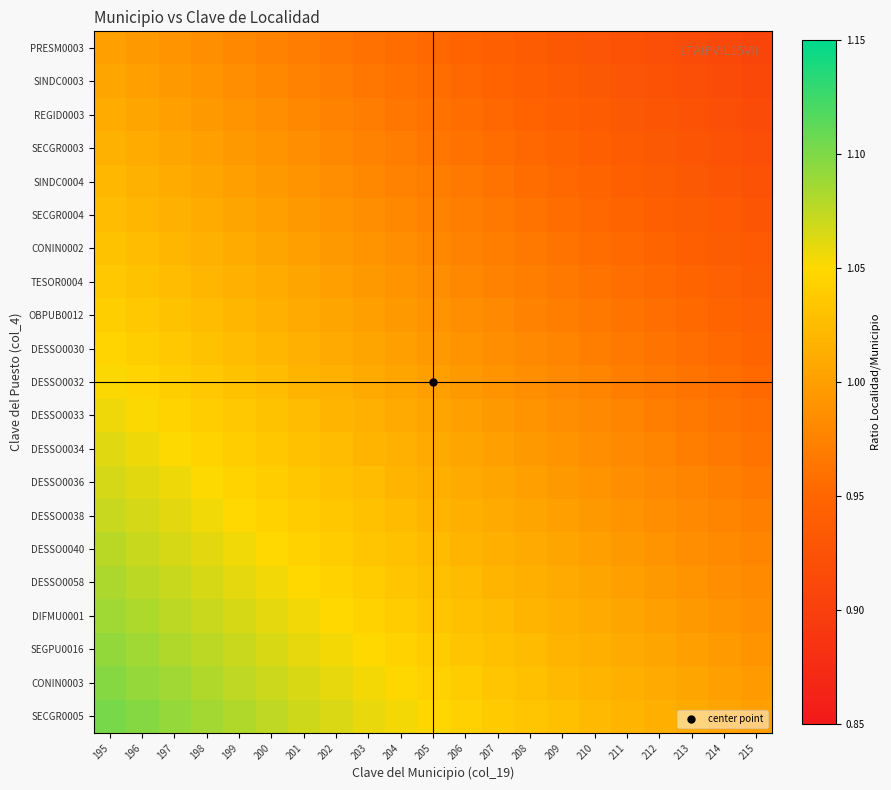

Reading right to left, what are all the values shown in this chart?

PRESM0003: 215=0.9	214=0.9	213=0.9	212=0.9	211=0.9	210=0.9	209=0.9	208=0.9	207=0.9	206=0.9	205=1.0	204=1.0	203=1.0	202=1.0	201=1.0	200=1.0	199=1.0	198=1.0	197=1.0	196=1.0	195=1.0
SINDC0003: 215=0.9	214=0.9	213=0.9	212=0.9	211=0.9	210=0.9	209=0.9	208=0.9	207=0.9	206=1.0	205=1.0	204=1.0	203=1.0	202=1.0	201=1.0	200=1.0	199=1.0	198=1.0	197=1.0	196=1.0	195=1.0
REGID0003: 215=0.9	214=0.9	213=0.9	212=0.9	211=0.9	210=0.9	209=0.9	208=0.9	207=1.0	206=1.0	205=1.0	204=1.0	203=1.0	202=1.0	201=1.0	200=1.0	199=1.0	198=1.0	197=1.0	196=1.0	195=1.0
SECGR0003: 215=0.9	214=0.9	213=0.9	212=0.9	211=0.9	210=0.9	209=0.9	208=1.0	207=1.0	206=1.0	205=1.0	204=1.0	203=1.0	202=1.0	201=1.0	200=1.0	199=1.0	198=1.0	197=1.0	196=1.0	195=1.0
SINDC0004: 215=0.9	214=0.9	213=0.9	212=0.9	211=0.9	210=0.9	209=1.0	208=1.0	207=1.0	206=1.0	205=1.0	204=1.0	203=1.0	202=1.0	201=1.0	200=1.0	199=1.0	198=1.0	197=1.0	196=1.0	195=1.0
SECGR0004: 215=0.9	214=0.9	213=0.9	212=0.9	211=0.9	210=1.0	209=1.0	208=1.0	207=1.0	206=1.0	205=1.0	204=1.0	203=1.0	202=1.0	201=1.0	200=1.0	199=1.0	198=1.0	197=1.0	196=1.0	195=1.0
CONIN0002: 215=0.9	214=0.9	213=0.9	212=0.9	211=1.0	210=1.0	209=1.0	208=1.0	207=1.0	206=1.0	205=1.0	204=1.0	203=1.0	202=1.0	201=1.0	200=1.0	199=1.0	198=1.0	197=1.0	196=1.0	195=1.0
TESOR0004: 215=0.9	214=0.9	213=0.9	212=1.0	211=1.0	210=1.0	209=1.0	208=1.0	207=1.0	206=1.0	205=1.0	204=1.0	203=1.0	202=1.0	201=1.0	200=1.0	199=1.0	198=1.0	197=1.0	196=1.0	195=1.0
OBPUB0012: 215=0.9	214=0.9	213=1.0	212=1.0	211=1.0	210=1.0	209=1.0	208=1.0	207=1.0	206=1.0	205=1.0	204=1.0	203=1.0	202=1.0	201=1.0	200=1.0	199=1.0	198=1.0	197=1.0	196=1.0	195=1.0
DESSO0030: 215=0.9	214=1.0	213=1.0	212=1.0	211=1.0	210=1.0	209=1.0	208=1.0	207=1.0	206=1.0	205=1.0	204=1.0	203=1.0	202=1.0	201=1.0	200=1.0	199=1.0	198=1.0	197=1.0	196=1.0	195=1.0
DESSO0032: 215=1.0	214=1.0	213=1.0	212=1.0	211=1.0	210=1.0	209=1.0	208=1.0	207=1.0	206=1.0	205=1.0	204=1.0	203=1.0	202=1.0	201=1.0	200=1.0	199=1.0	198=1.0	197=1.0	196=1.0	195=1.1
DESSO0033: 215=1.0	214=1.0	213=1.0	212=1.0	211=1.0	210=1.0	209=1.0	208=1.0	207=1.0	206=1.0	205=1.0	204=1.0	203=1.0	202=1.0	201=1.0	200=1.0	199=1.0	198=1.0	197=1.0	196=1.1	195=1.1
DESSO0034: 215=1.0	214=1.0	213=1.0	212=1.0	211=1.0	210=1.0	209=1.0	208=1.0	207=1.0	206=1.0	205=1.0	204=1.0	203=1.0	202=1.0	201=1.0	200=1.0	199=1.0	198=1.0	197=1.1	196=1.1	195=1.1
DESSO0036: 215=1.0	214=1.0	213=1.0	212=1.0	211=1.0	210=1.0	209=1.0	208=1.0	207=1.0	206=1.0	205=1.0	204=1.0	203=1.0	202=1.0	201=1.0	200=1.0	199=1.0	198=1.1	197=1.1	196=1.1	195=1.1
DESSO0038: 215=1.0	214=1.0	213=1.0	212=1.0	211=1.0	210=1.0	209=1.0	208=1.0	207=1.0	206=1.0	205=1.0	204=1.0	203=1.0	202=1.0	201=1.0	200=1.0	199=1.1	198=1.1	197=1.1	196=1.1	195=1.1
DESSO0040: 215=1.0	214=1.0	213=1.0	212=1.0	211=1.0	210=1.0	209=1.0	208=1.0	207=1.0	206=1.0	205=1.0	204=1.0	203=1.0	202=1.0	201=1.0	200=1.1	199=1.1	198=1.1	197=1.1	196=1.1	195=1.1
DESSO0058: 215=1.0	214=1.0	213=1.0	212=1.0	211=1.0	210=1.0	209=1.0	208=1.0	207=1.0	206=1.0	205=1.0	204=1.0	203=1.0	202=1.0	201=1.0	200=1.1	199=1.1	198=1.1	197=1.1	196=1.1	195=1.1
DIFMU0001: 215=1.0	214=1.0	213=1.0	212=1.0	211=1.0	210=1.0	209=1.0	208=1.0	207=1.0	206=1.0	205=1.0	204=1.0	203=1.0	202=1.0	201=1.1	200=1.1	199=1.1	198=1.1	197=1.1	196=1.1	195=1.1
SEGPU0016: 215=1.0	214=1.0	213=1.0	212=1.0	211=1.0	210=1.0	209=1.0	208=1.0	207=1.0	206=1.0	205=1.0	204=1.0	203=1.0	202=1.1	201=1.1	200=1.1	199=1.1	198=1.1	197=1.1	196=1.1	195=1.1
CONIN0003: 215=1.0	214=1.0	213=1.0	212=1.0	211=1.0	210=1.0	209=1.0	208=1.0	207=1.0	206=1.0	205=1.0	204=1.0	203=1.1	202=1.1	201=1.1	200=1.1	199=1.1	198=1.1	197=1.1	196=1.1	195=1.1
SECGR0005: 215=1.0	214=1.0	213=1.0	212=1.0	211=1.0	210=1.0	209=1.0	208=1.0	207=1.0	206=1.0	205=1.0	204=1.1	203=1.1	202=1.1	201=1.1	200=1.1	199=1.1	198=1.1	197=1.1	196=1.1	195=1.1